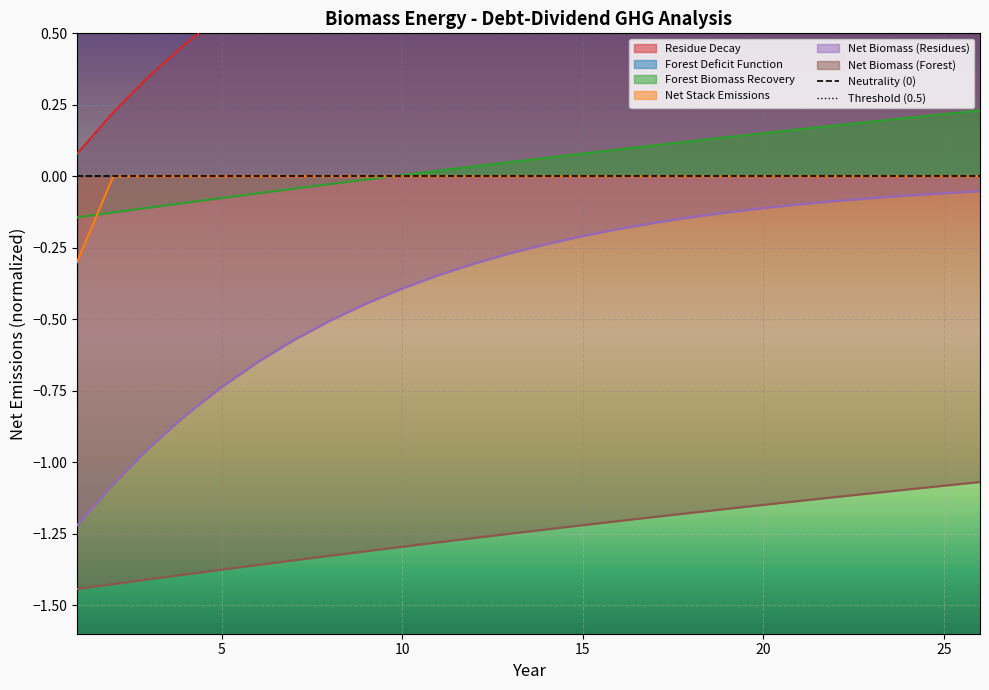

What is the sum of all Forest Deficit Function values?

25.0